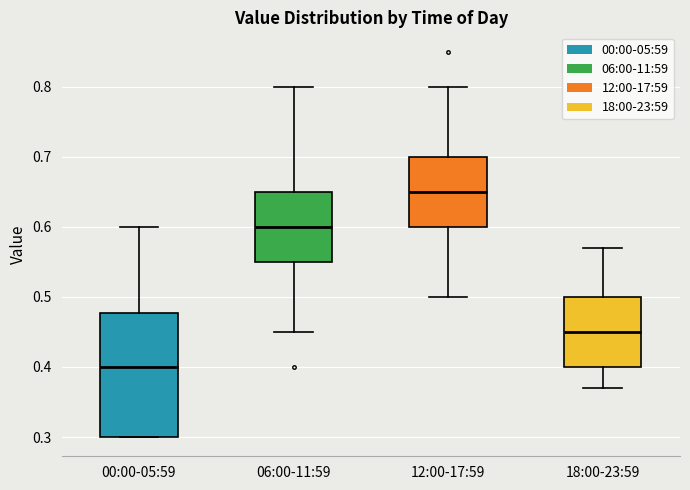

Reading left to right, read every box against the y-axis: the position of its median line, the range the box covers, and the ends of its whiskers. The values are not printed on the chart, so give them approximately, as read against the axis.

00:00-05:59: median 0.40, box 0.30 to 0.48, whiskers 0.30 to 0.60
06:00-11:59: median 0.60, box 0.55 to 0.65, whiskers 0.45 to 0.80
12:00-17:59: median 0.65, box 0.60 to 0.70, whiskers 0.50 to 0.80
18:00-23:59: median 0.45, box 0.40 to 0.50, whiskers 0.37 to 0.57